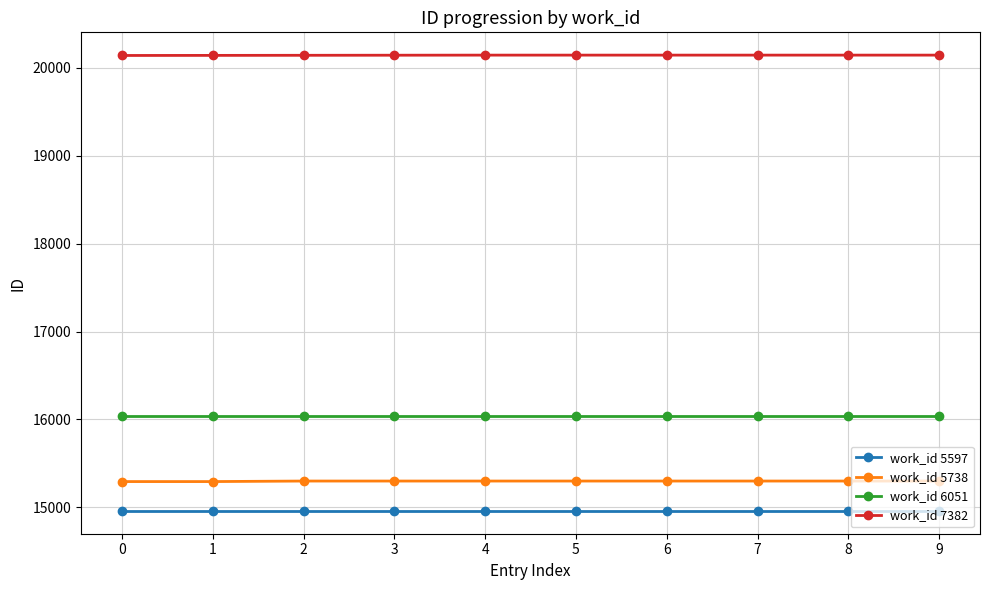

The value of work_id 7382 at 9 is 20144. True or false?

True